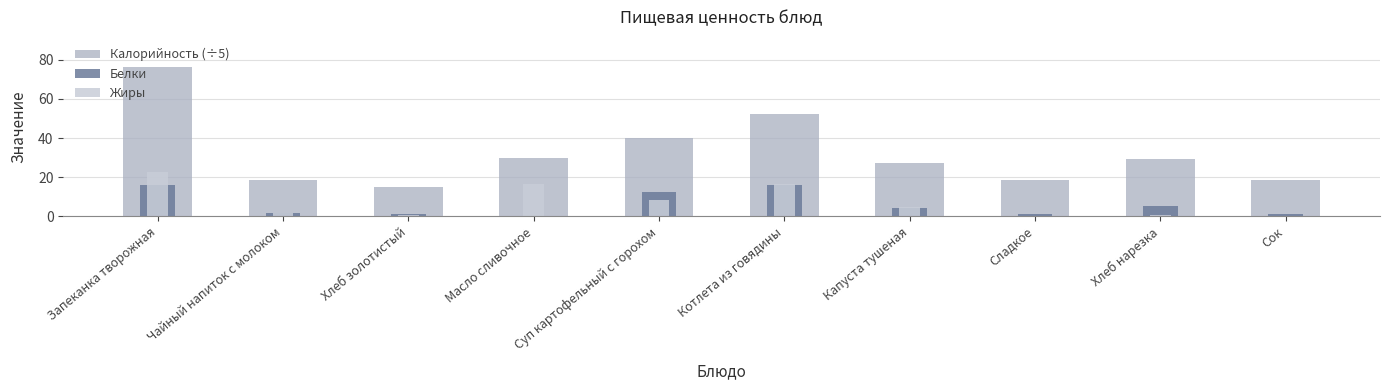

Where does the Белки series first go above 4?

Запеканка творожная